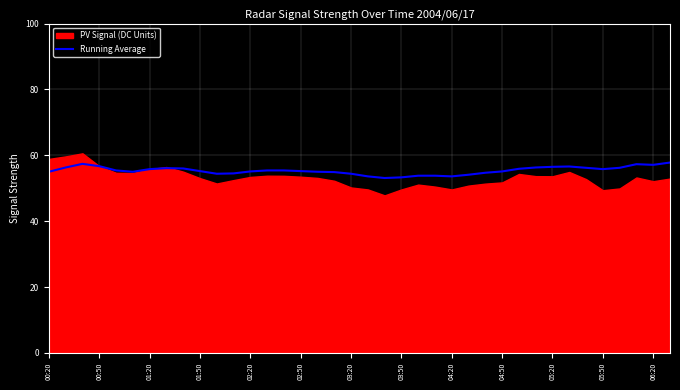

What is the minimum value for Running Average?

53.1